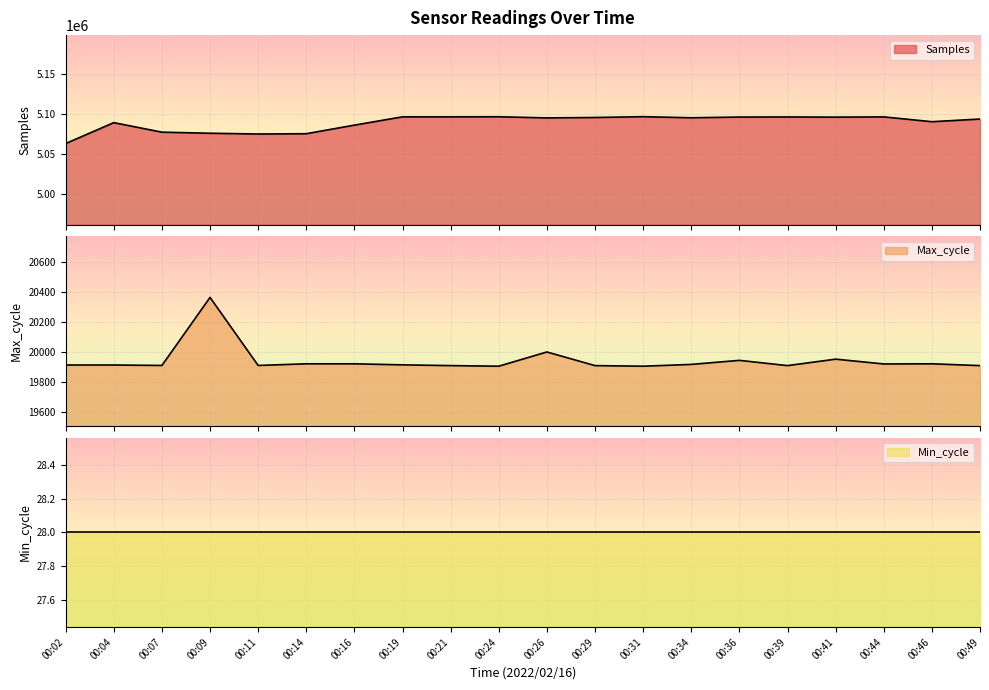

What is the greatest value displayed?

5096475